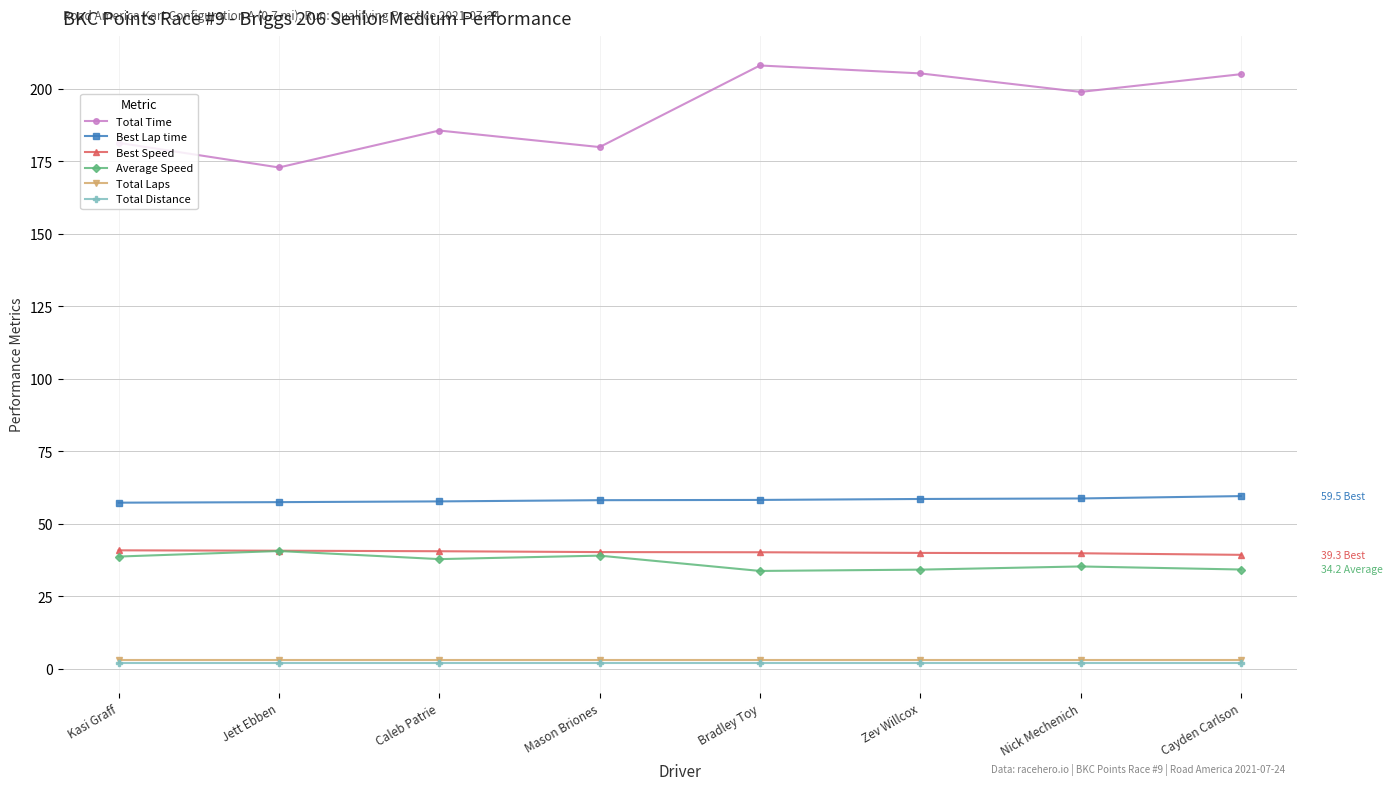

Is the value of Best Speed at Jett Ebben greater than the value of Best Lap time at Nick Mechenich?

No